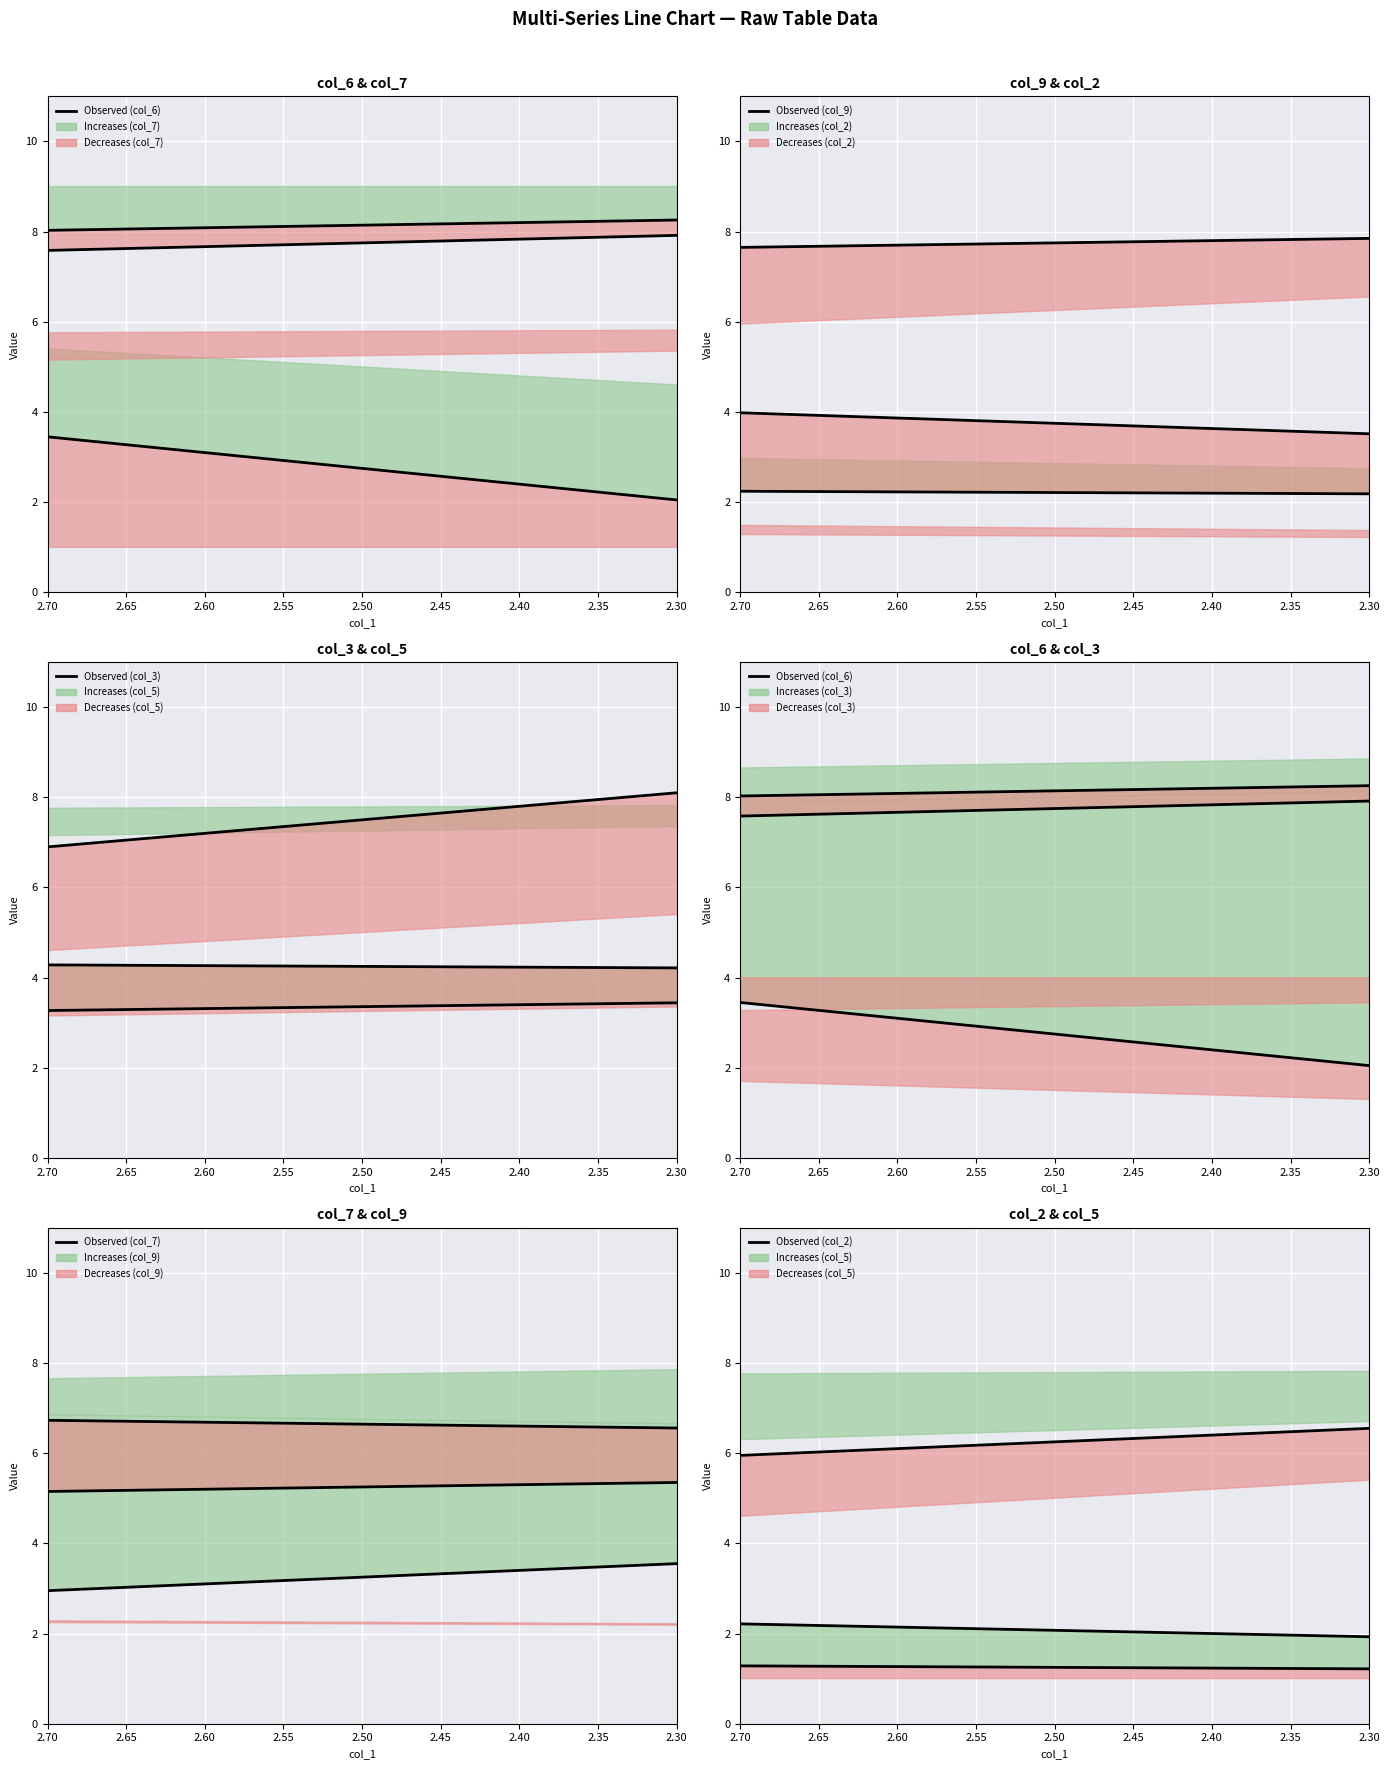

What is the value of the Observed (col_7) point at the 6th from the left?

6